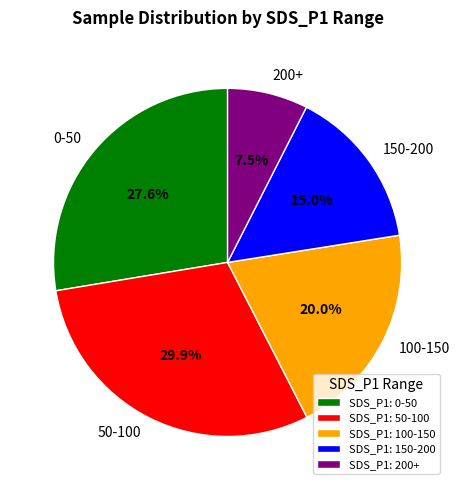

Count the number of slices in the pie.

5